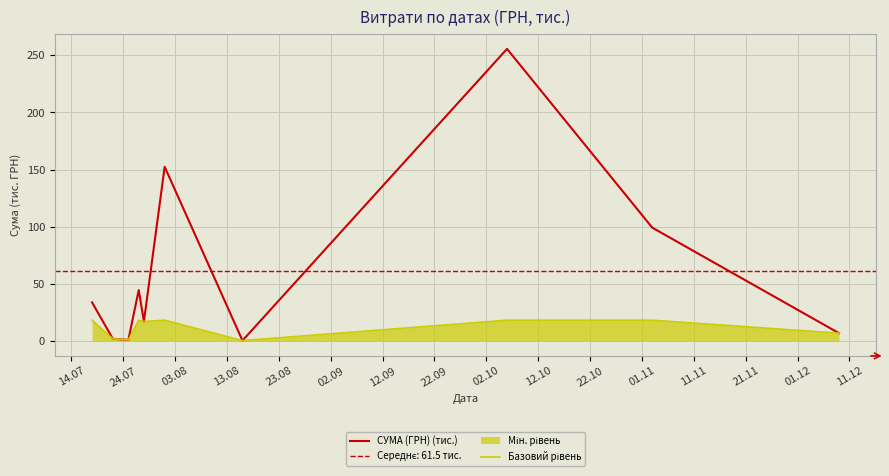

What is the highest value of the СУМА (ГРН) (тис.) series?

255.6